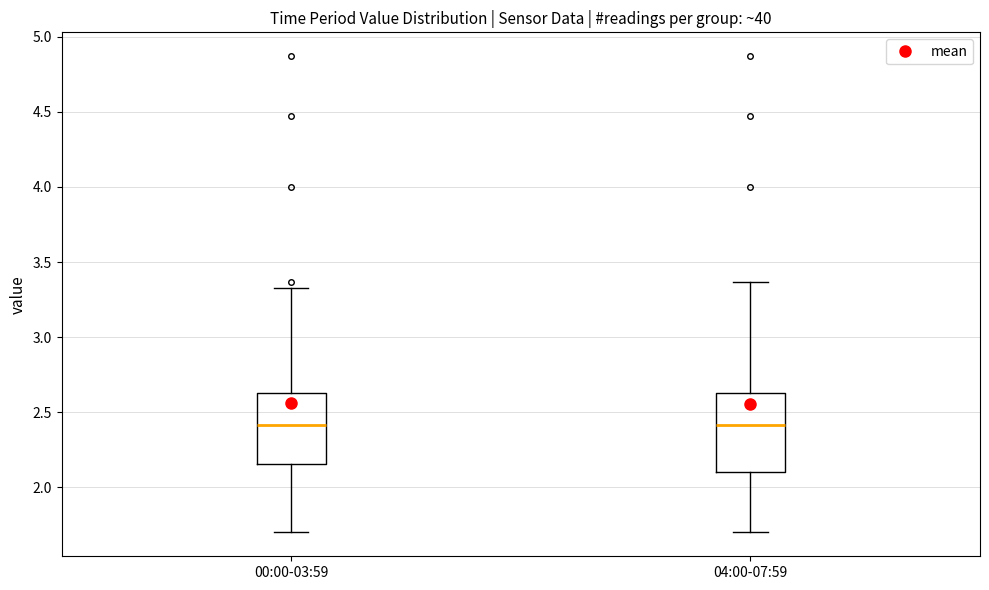

Reading left to right, read every box against the y-axis: the position of its median line, the range the box covers, and the ends of its whiskers. The values are not printed on the chart, so give them approximately, as read against the axis.

00:00-03:59: median 2.40, box 2.15 to 2.65, whiskers 1.70 to 3.35
04:00-07:59: median 2.40, box 2.10 to 2.65, whiskers 1.70 to 3.35